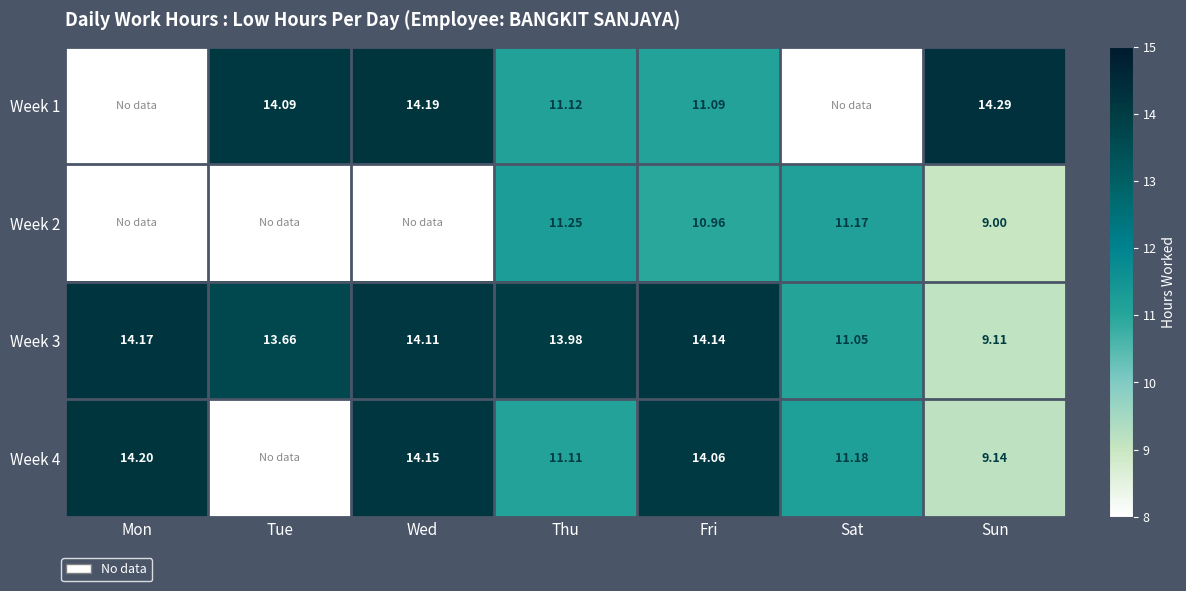

What is the spread (max minus min) of values at Fri?

3.2